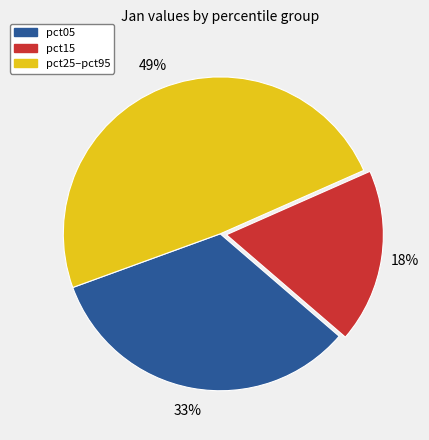

Does any single category account for the majority?

No